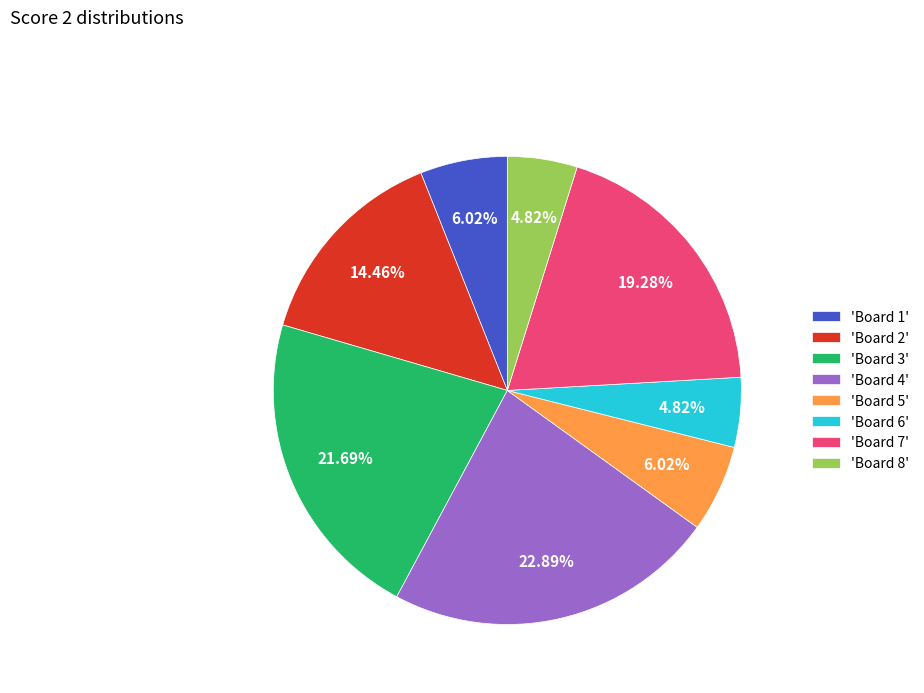

Count the number of slices in the pie.

8